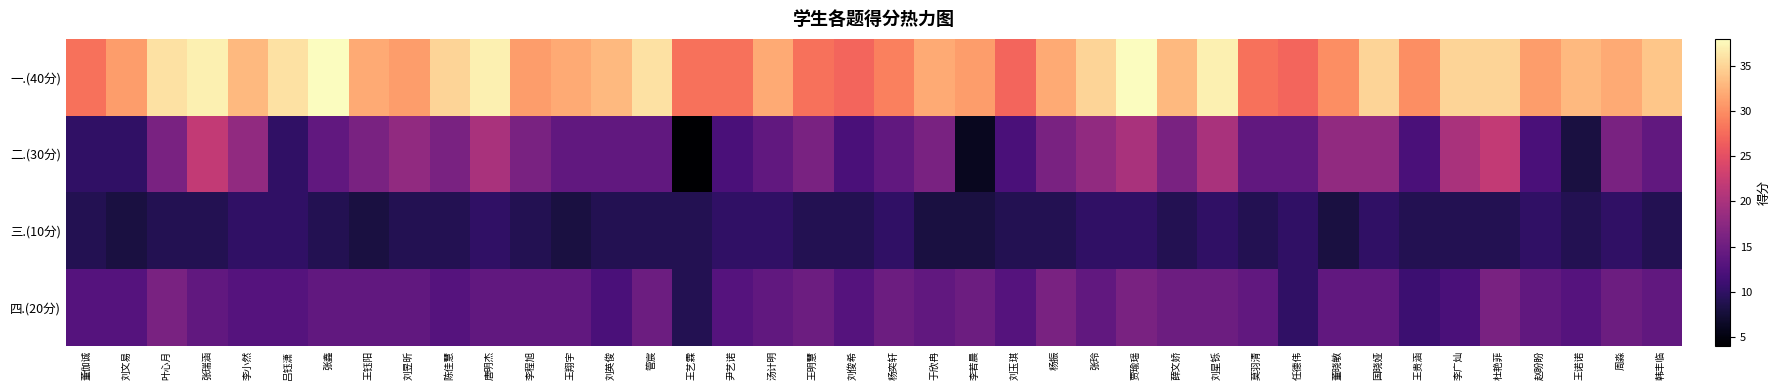

Count the number of data series in this chart.

4